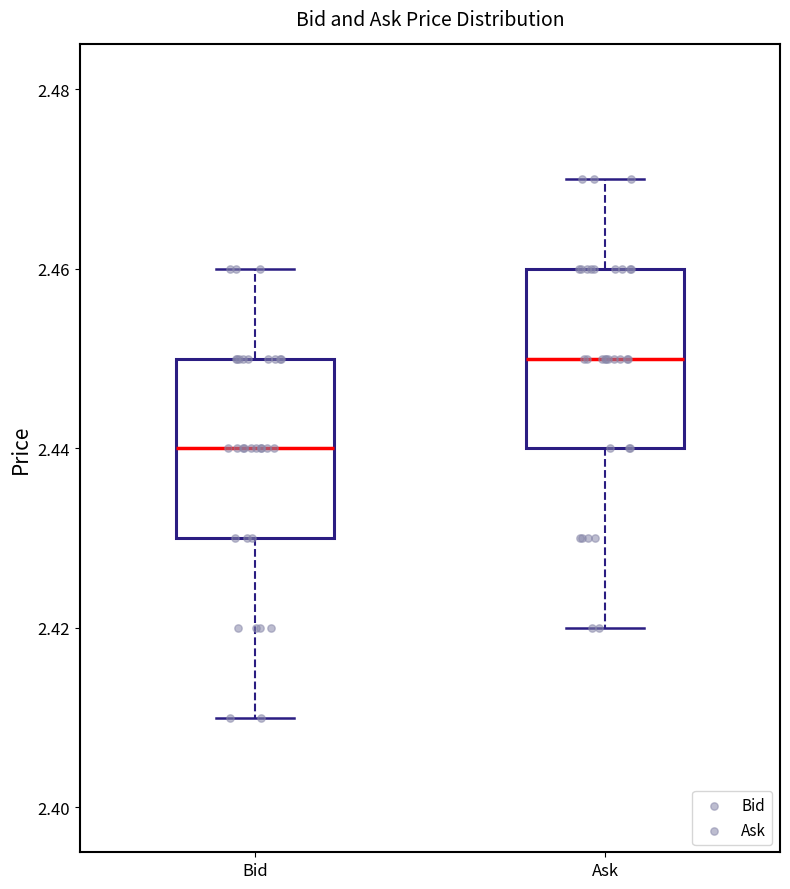

Reading left to right, read every box against the y-axis: the position of its median line, the range the box covers, and the ends of its whiskers. The values are not printed on the chart, so give them approximately, as read against the axis.

Bid: median 2.44, box 2.43 to 2.45, whiskers 2.41 to 2.46
Ask: median 2.45, box 2.44 to 2.46, whiskers 2.42 to 2.47